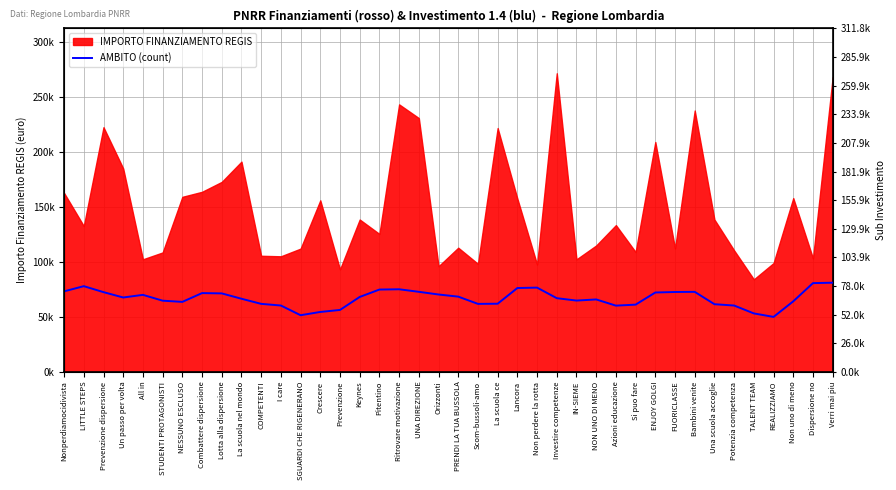

Which has a higher value, Prevenzione or Investire competenze?

Investire competenze